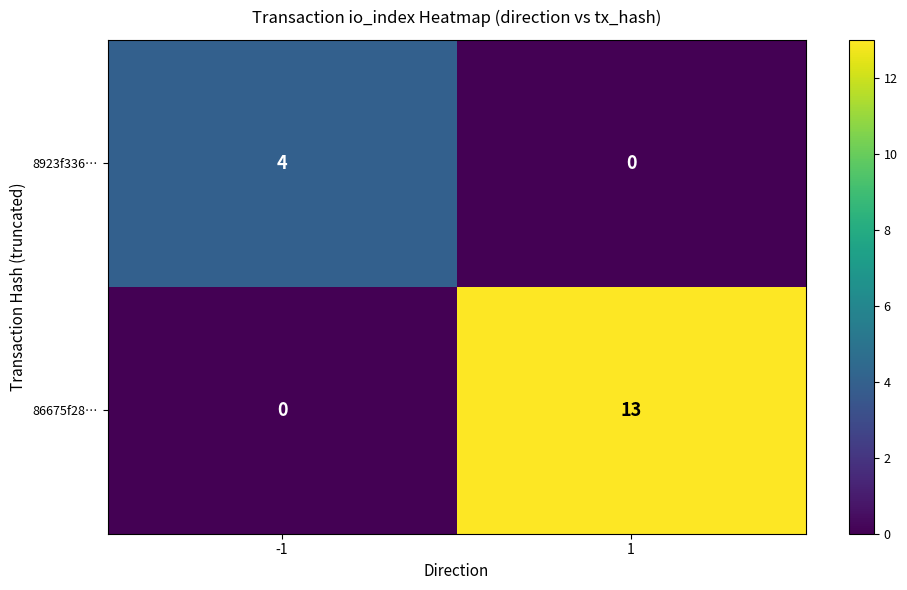

At how many categories does at least one series exceed 0?

2